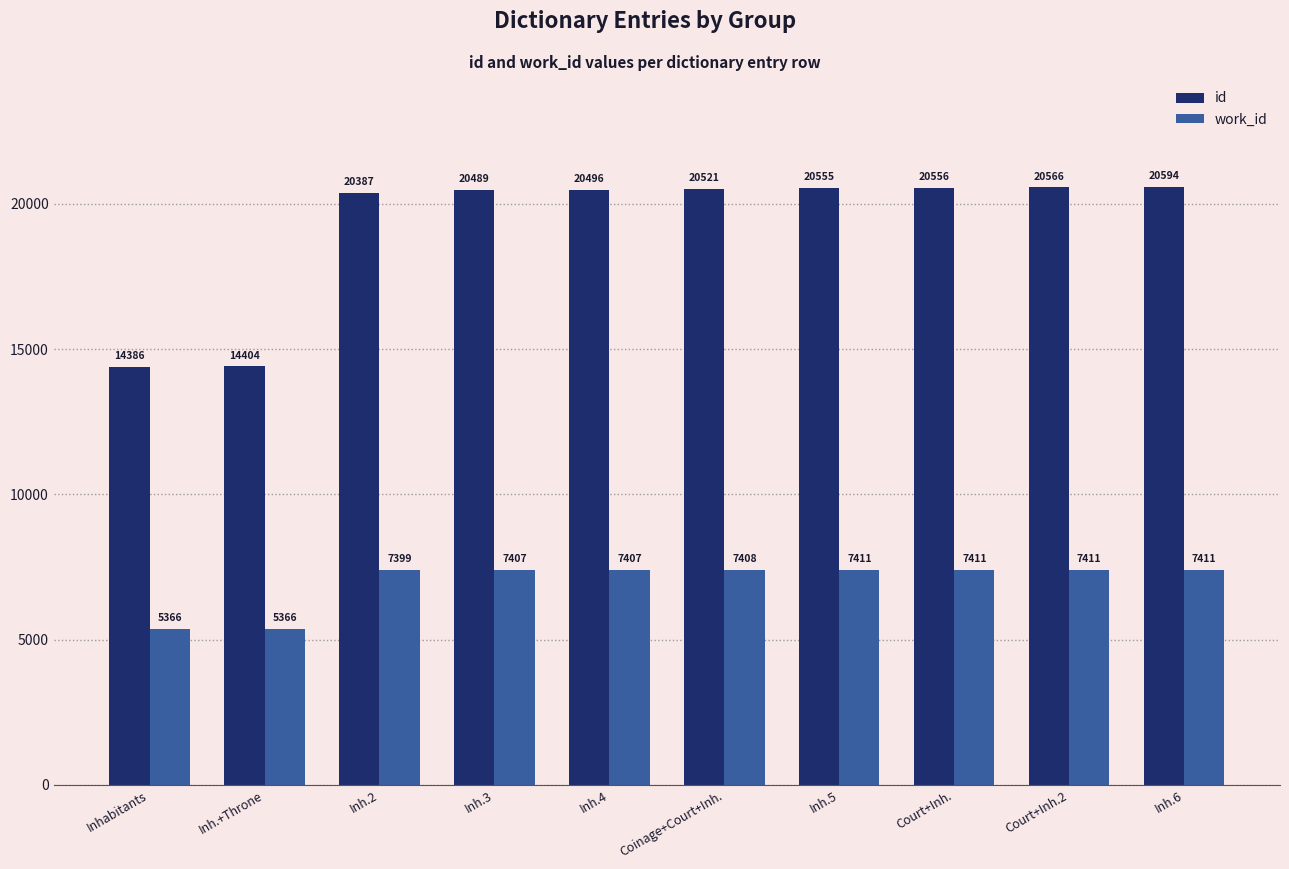

What are all the series names shown in the legend?

id, work_id